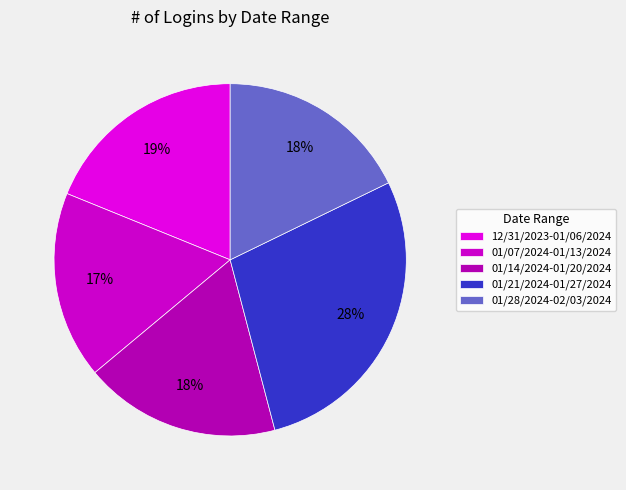

Does 01/28/2024-02/03/2024 represent more than half of the total?

No